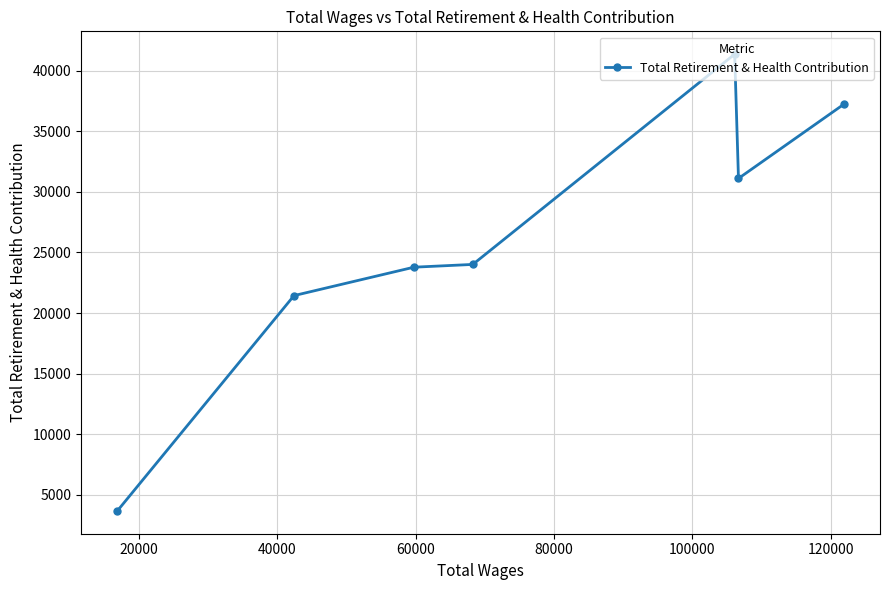

What is the value of the 2nd point from the left?

21436